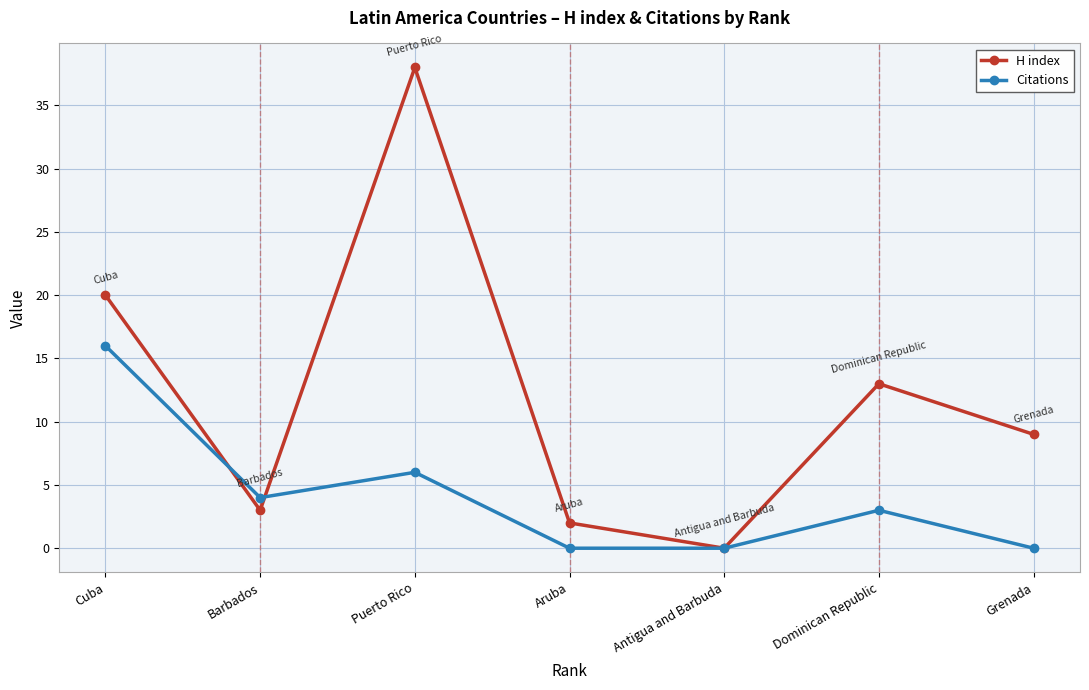

What is the maximum value for Citations?

16